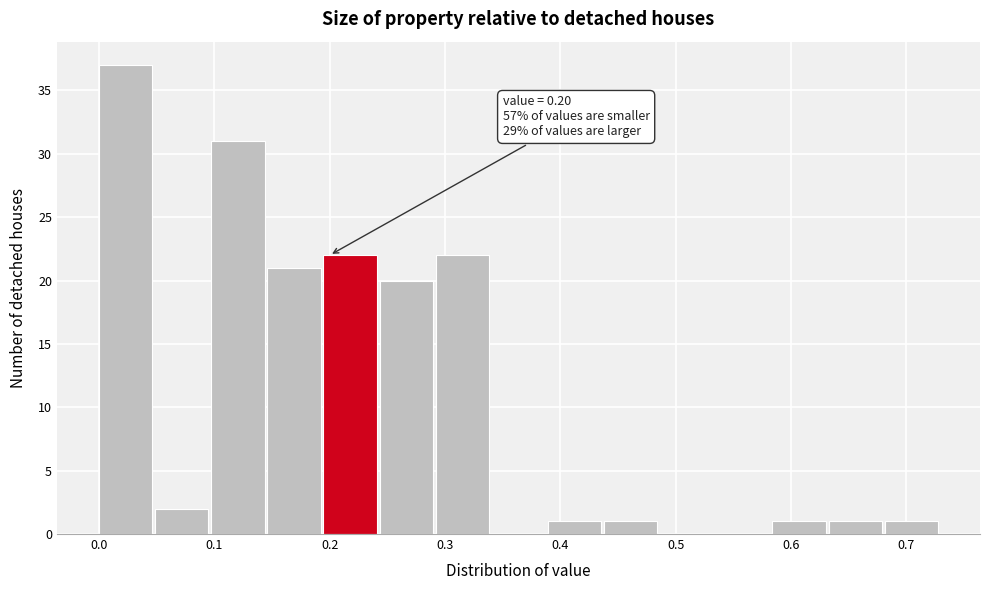

Which range on the x-axis has the tallest bar?

0.00 to 0.05